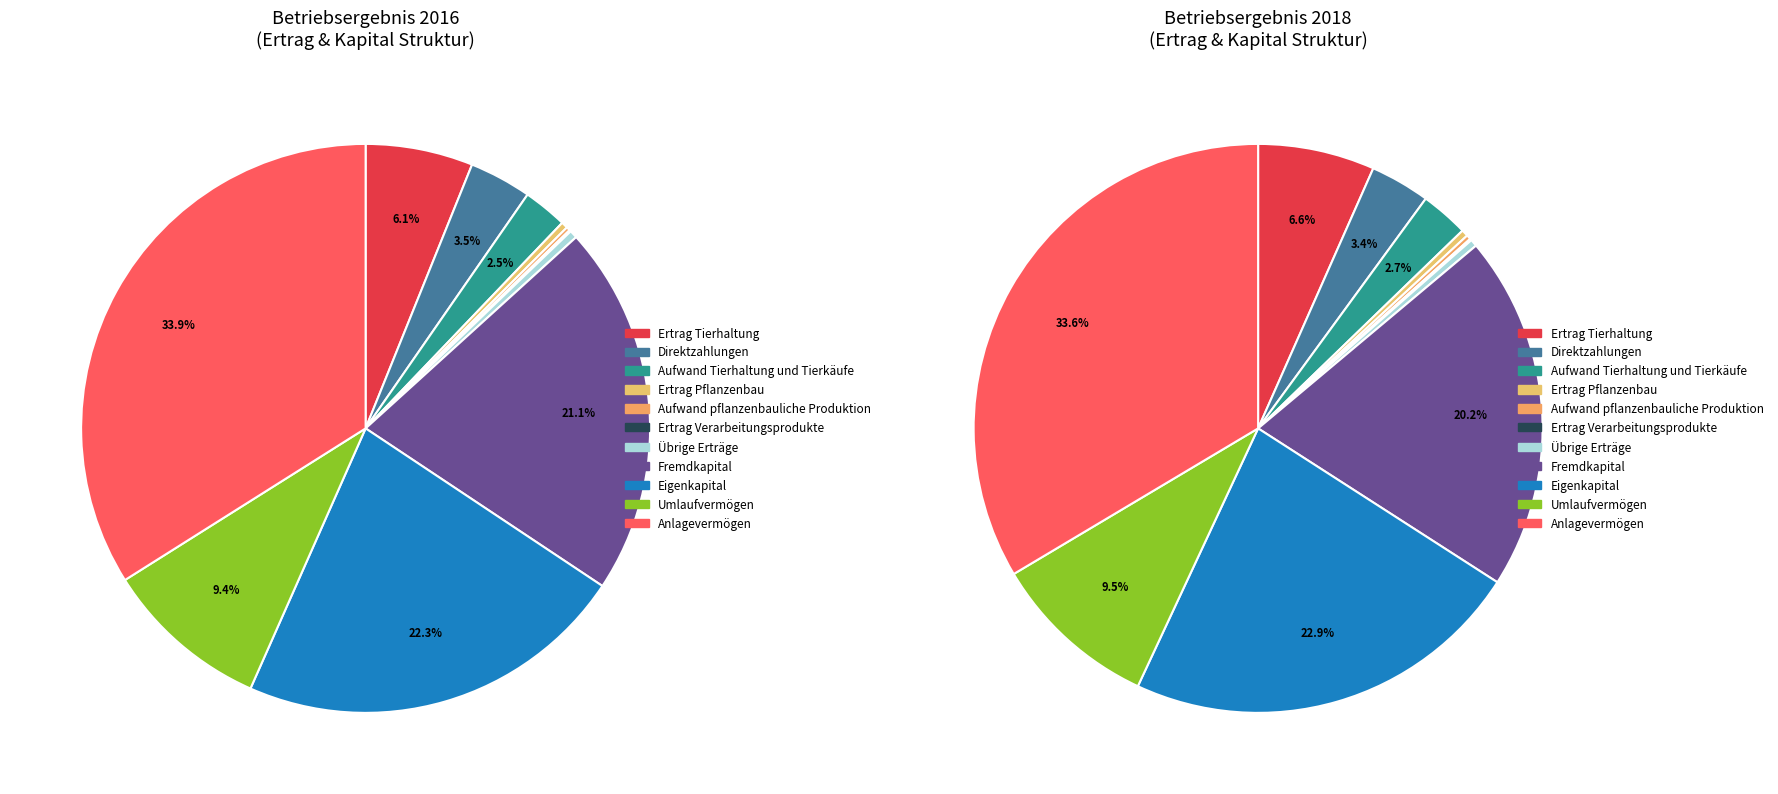

What is the total percentage of values_2018 and 3?

3.9%